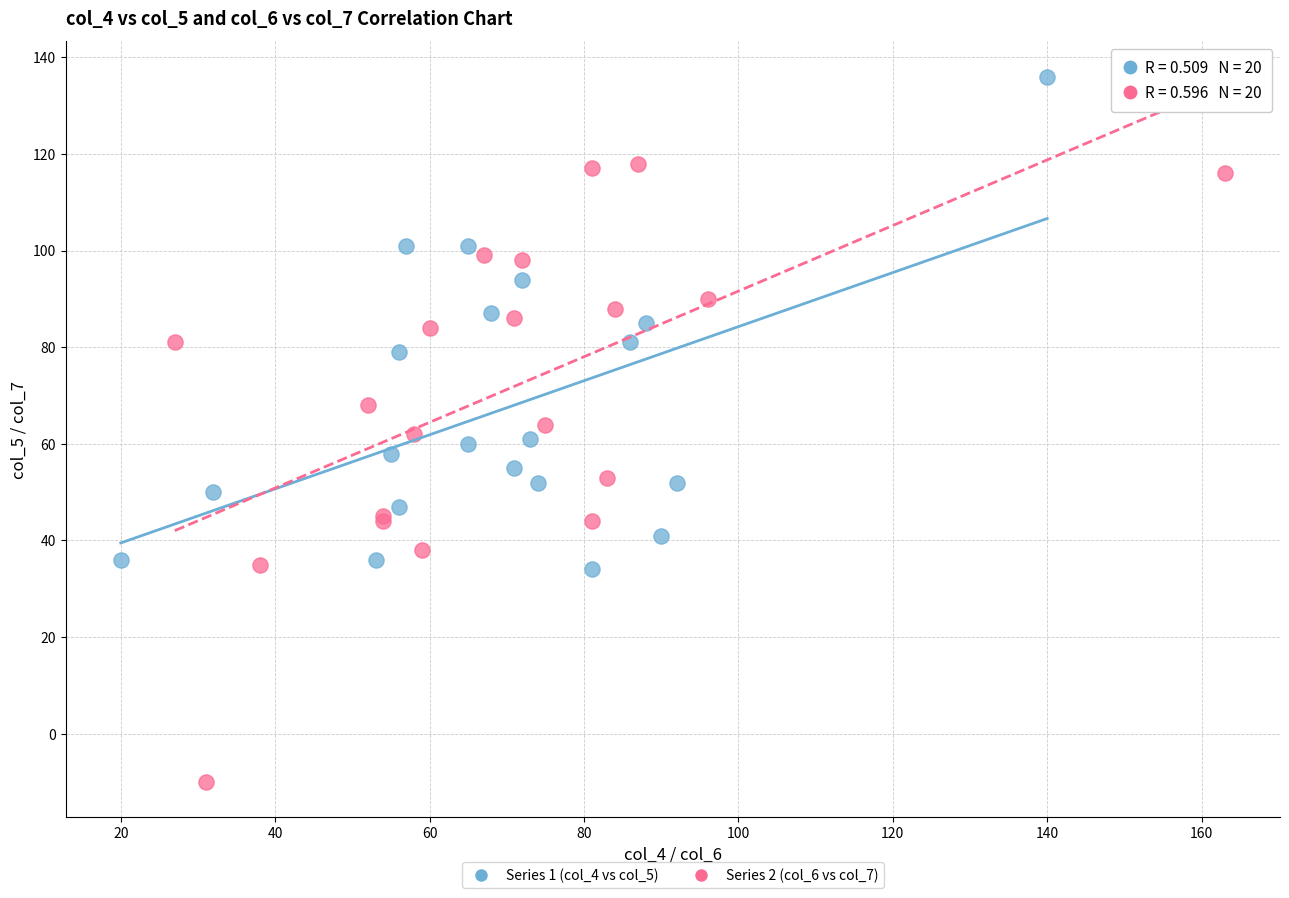

Which series contains the highest Y value?

Series 1 (col_4 vs col_5)